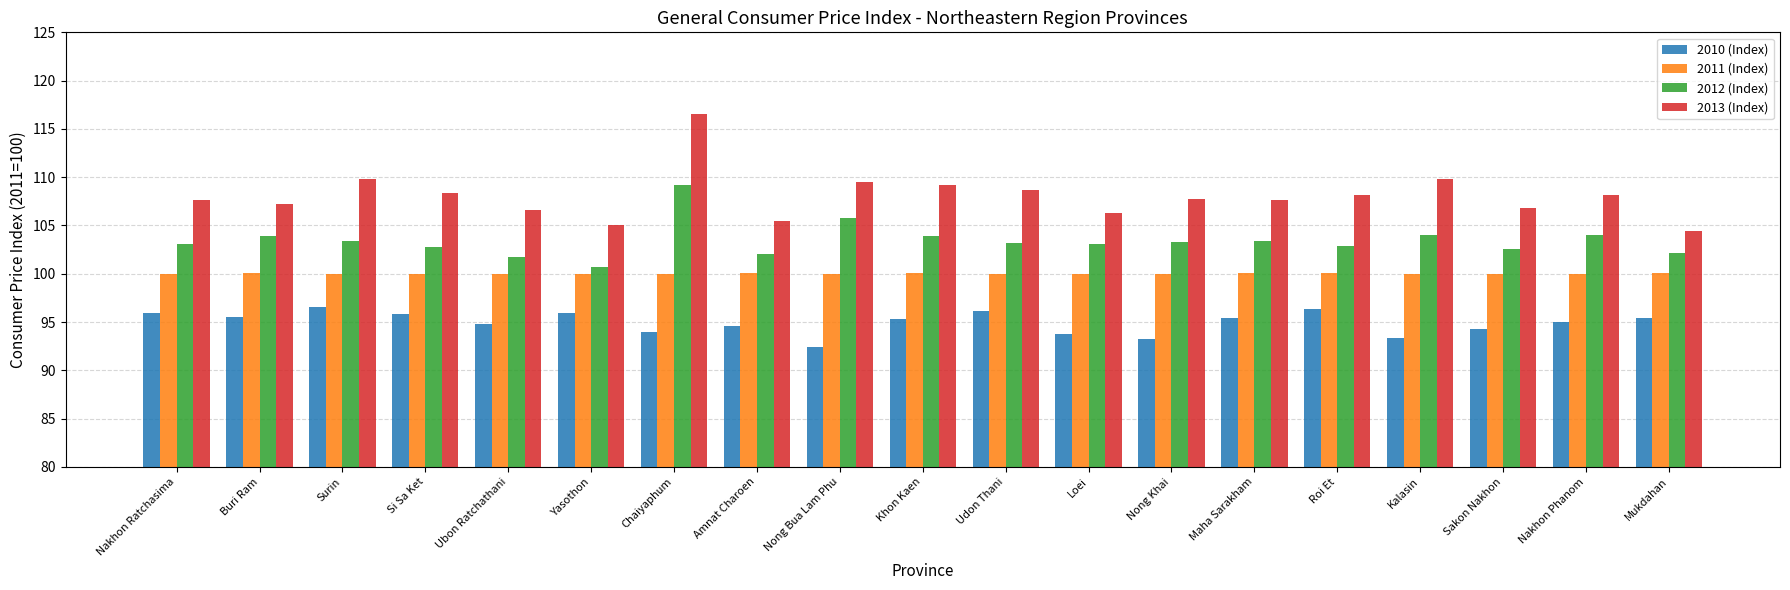

The 2010 (Index) series shows 41.7 at Amnat Charoen. True or false?

False